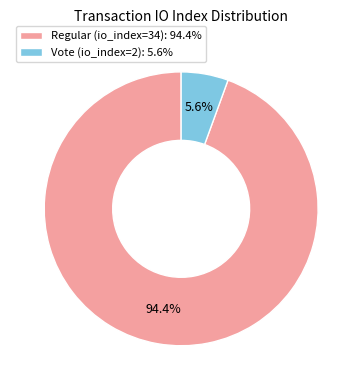

True or false: Vote (io_index=2) accounts for 6% of the total.

True